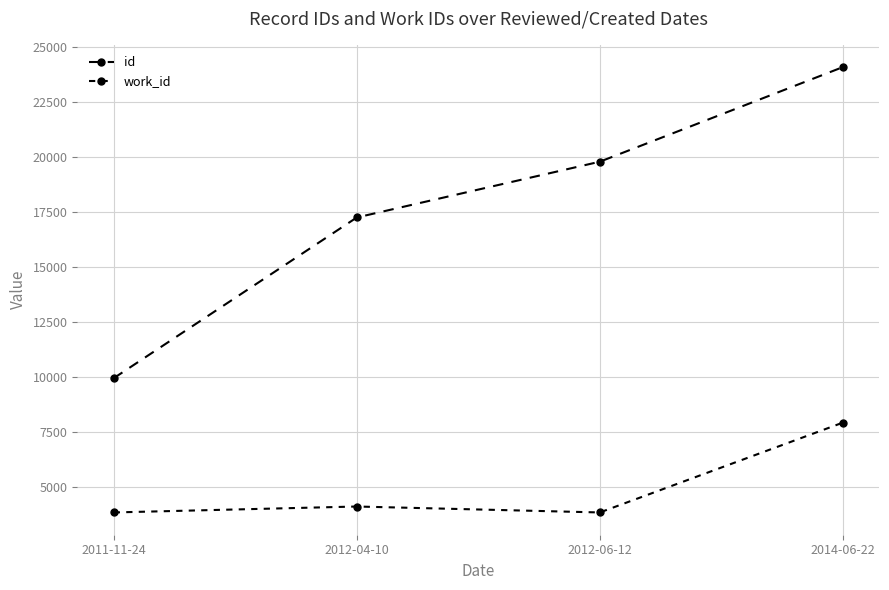

How many lines are shown in the chart?

2